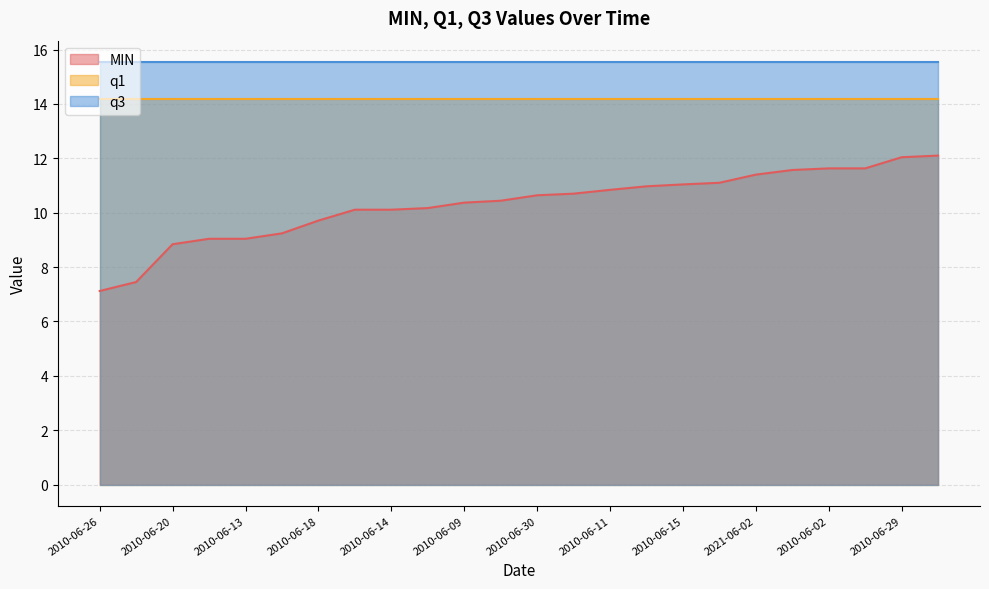

What is the difference between the second highest and second lowest values in the MIN series?

4.6